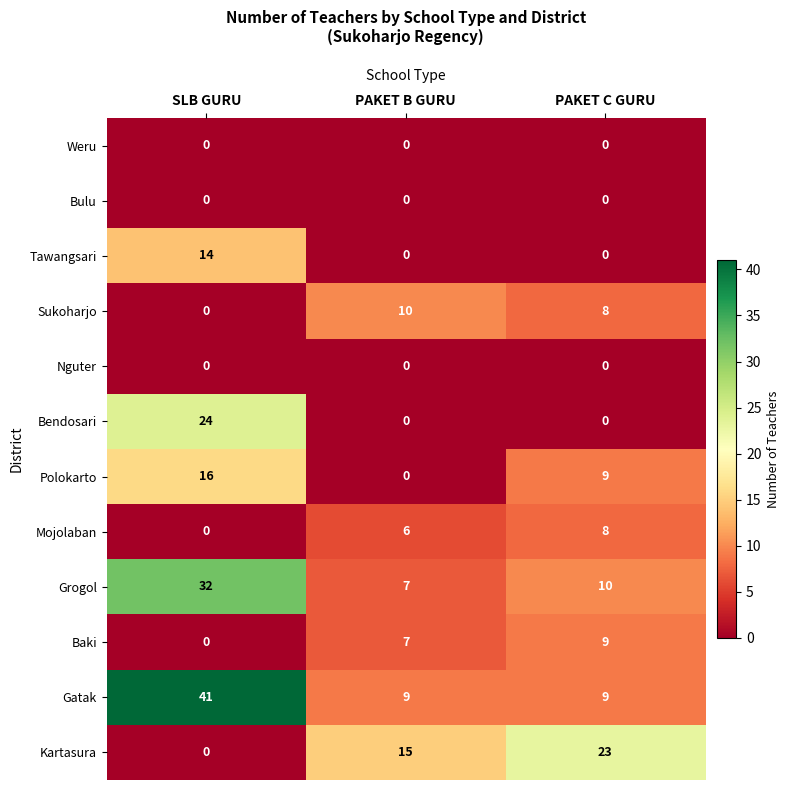

What is the difference between the Kartasura values at PAKET C GURU and PAKET B GURU?

8